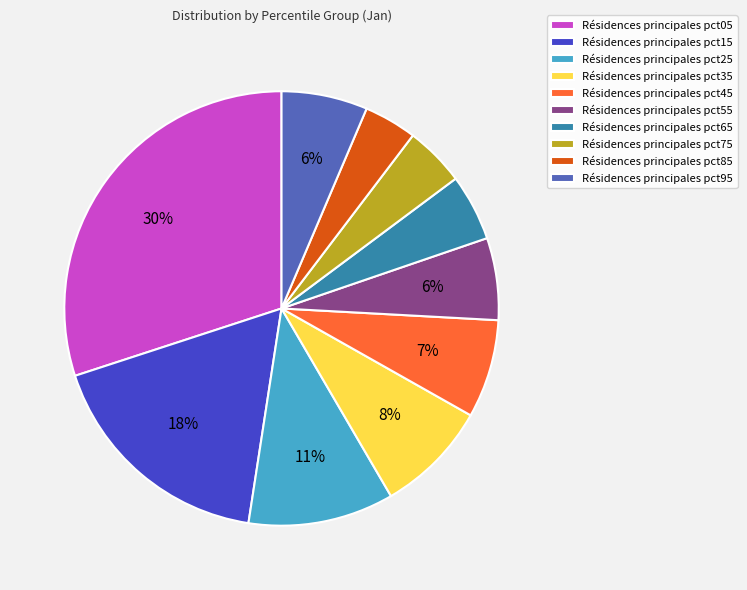

Between Résidences principales pct35 and Résidences principales pct15, which is larger?

Résidences principales pct15